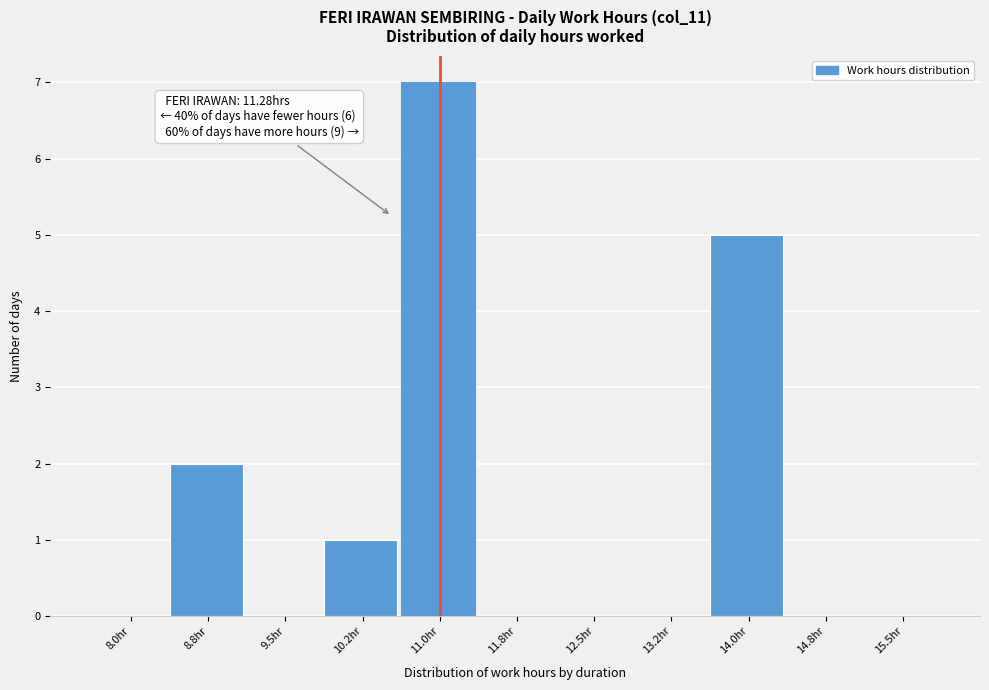

Reading right to left, what are all the values shown in this chart?

15.5hr=0	14.8hr=0	14.0hr=5	13.2hr=0	12.5hr=0	11.8hr=0	11.0hr=7	10.2hr=1	9.5hr=0	8.8hr=2	8.0hr=0